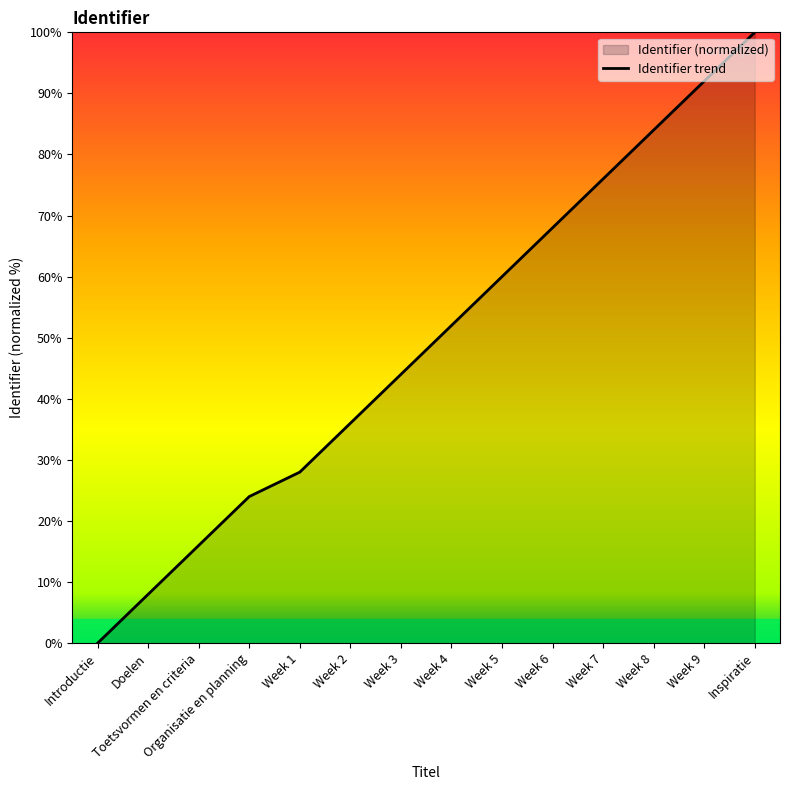

How many lines are shown in the chart?

1